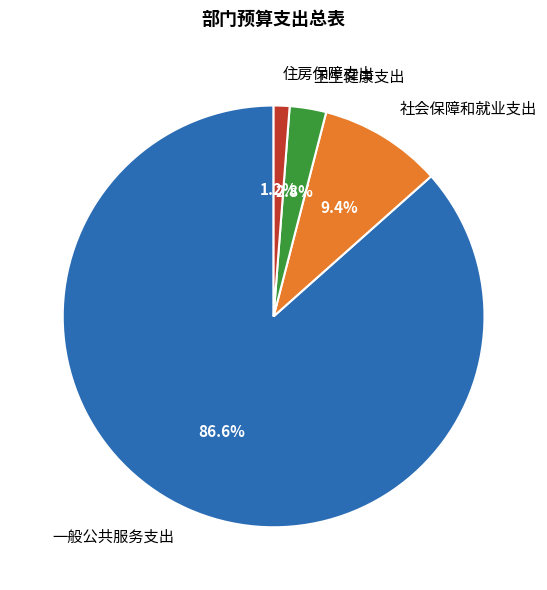

To the nearest percent, what percentage of the pie is 卫生健康支出?

3%